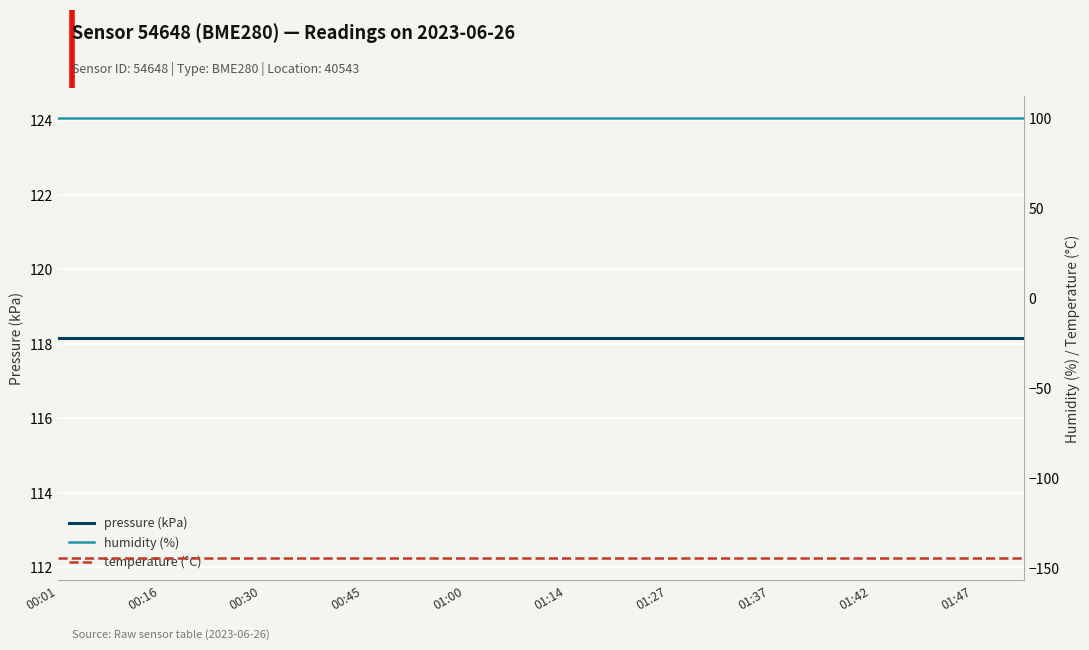

At which label does humidity (%) reach its peak?

00:01